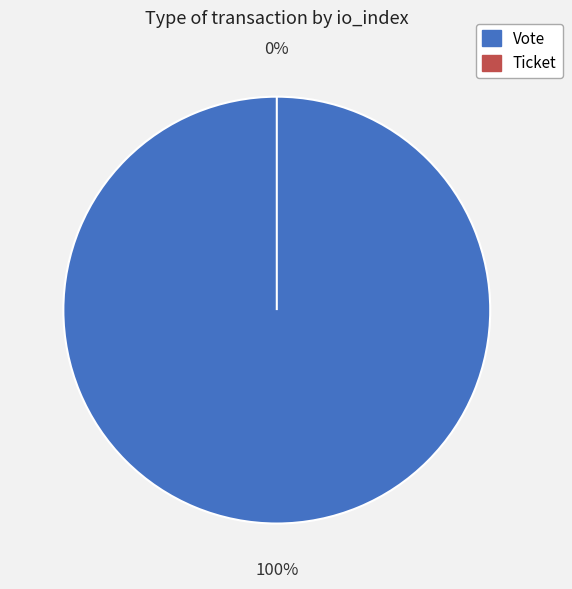

How many segments does this pie chart have?

2